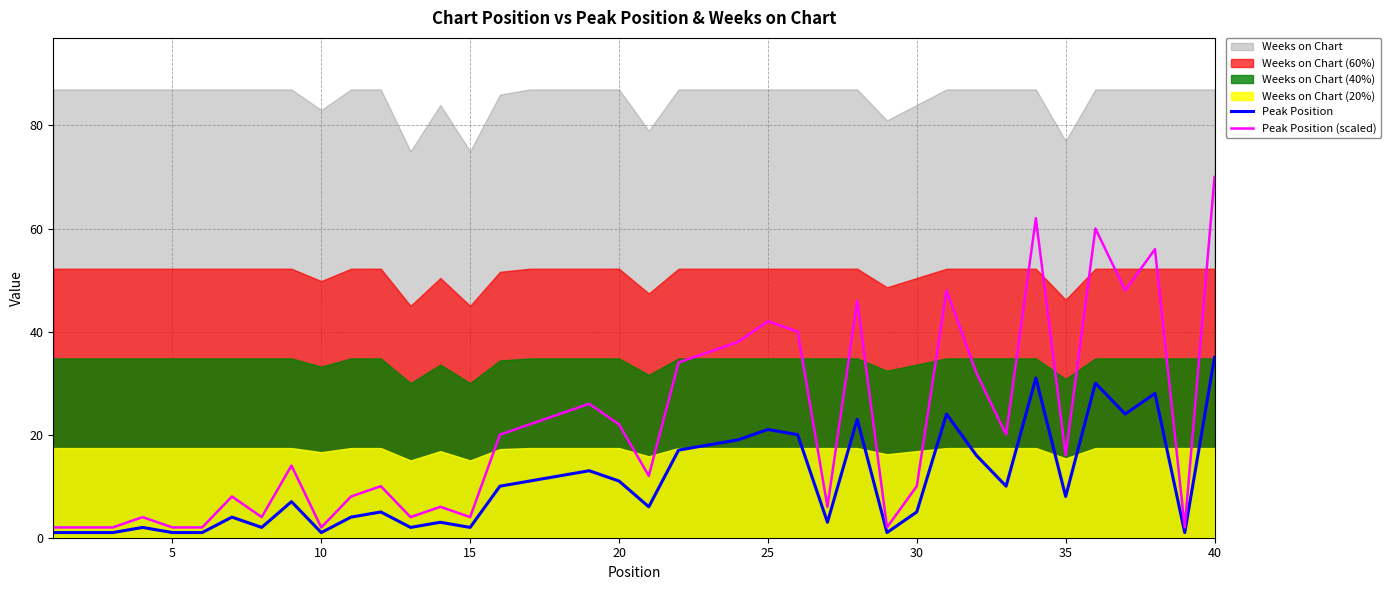

What is the difference between the second highest and second lowest values in the Peak Position (scaled) series?

60